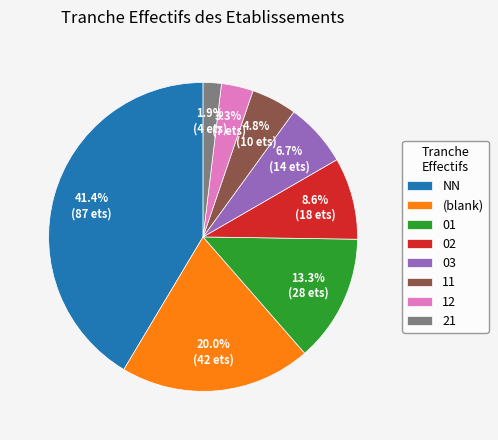

How many slices are in this pie chart?

8